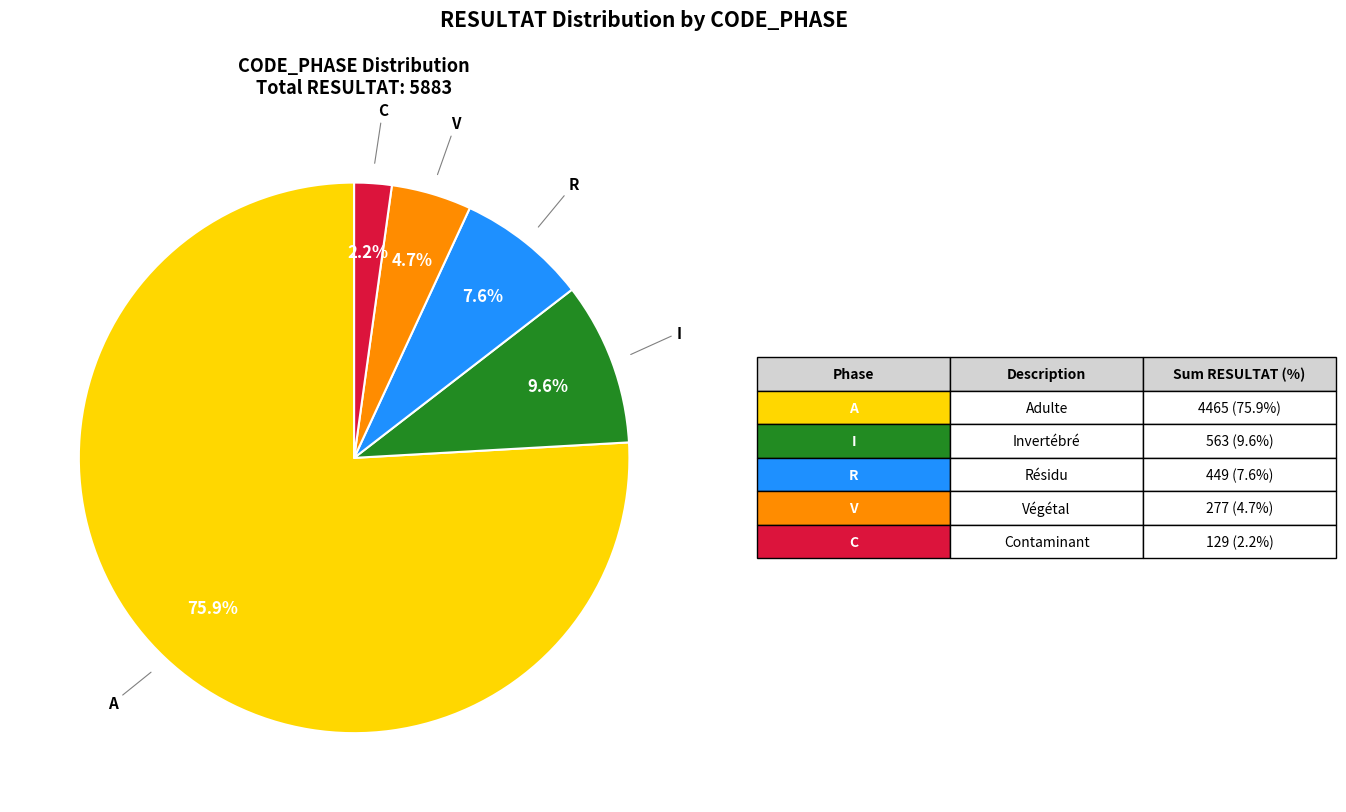

Is there any slice that represents more than half of the pie?

Yes